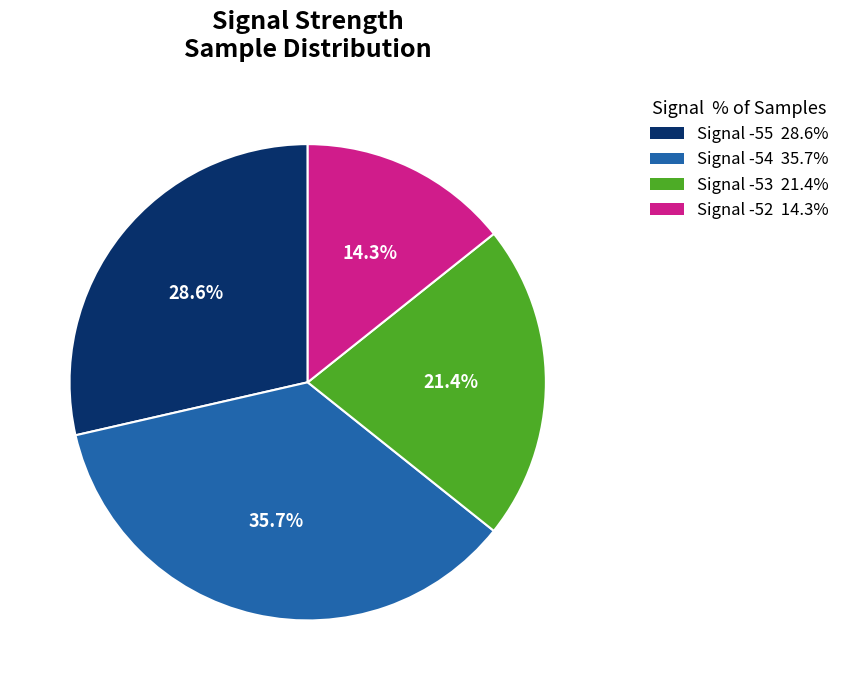

Is there a majority slice in this chart?

No